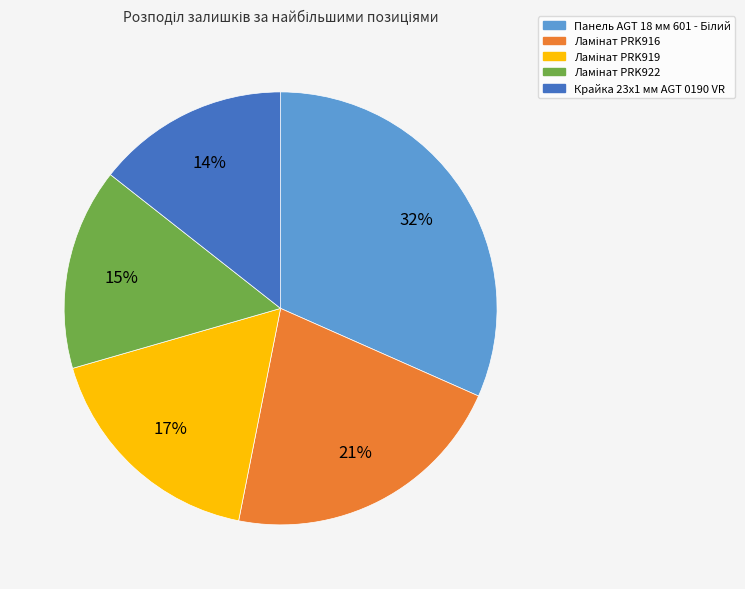

How many segments does this pie chart have?

5